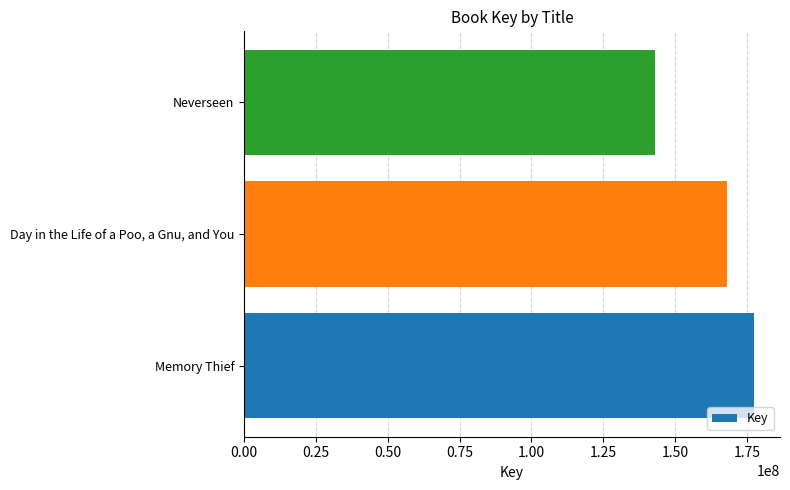

At which category does the chart reach its minimum across all series?

Neverseen